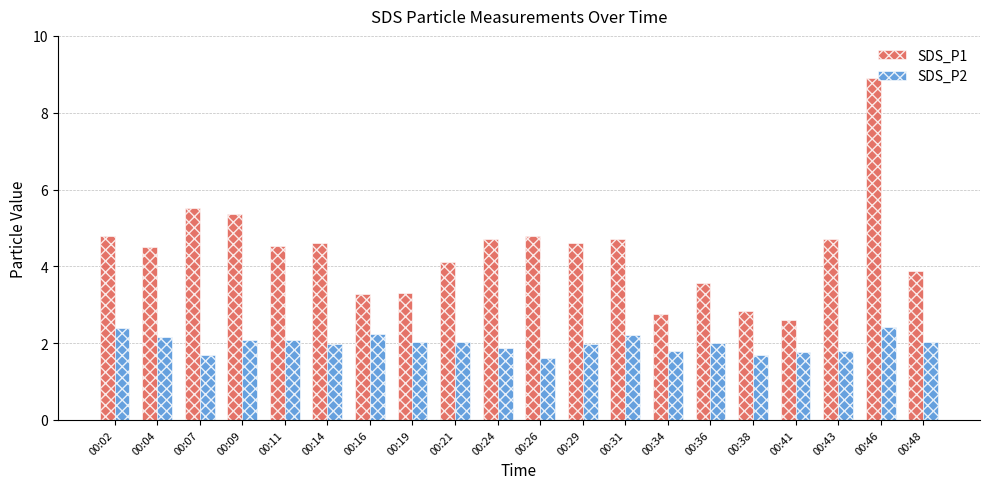

Which series has the largest total across all categories?

SDS_P1